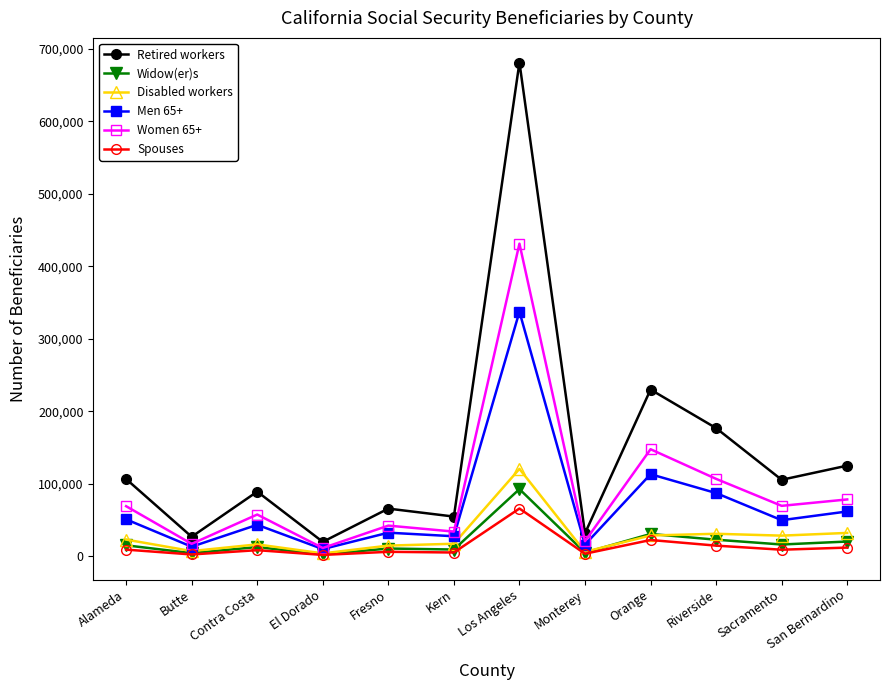

The value of Men 65+ at Monterey is 15825. True or false?

True